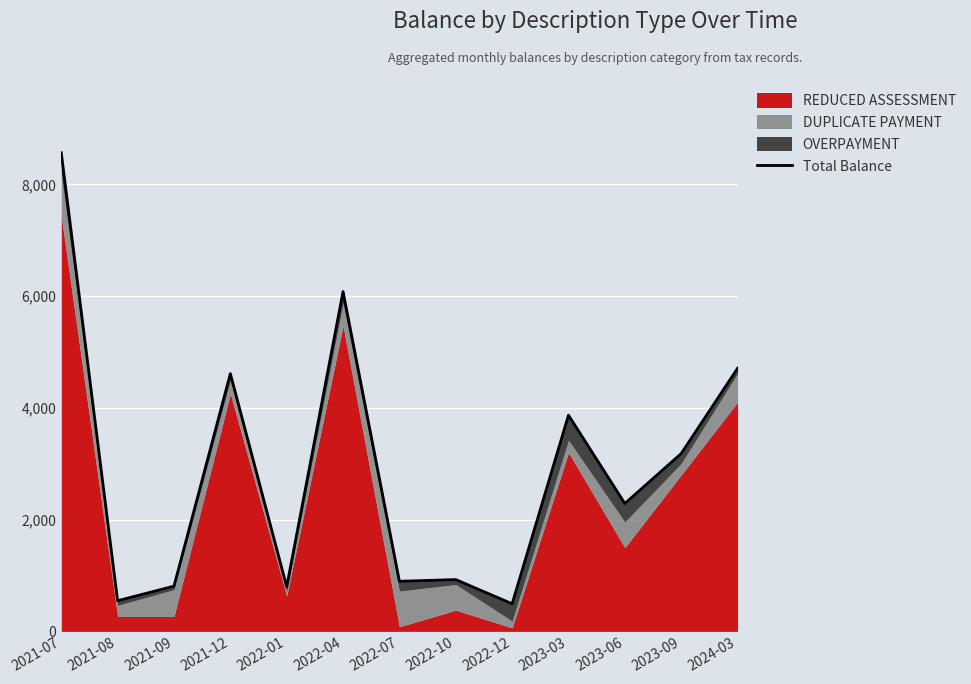

Does the chart display data point markers on the line(s)?

No